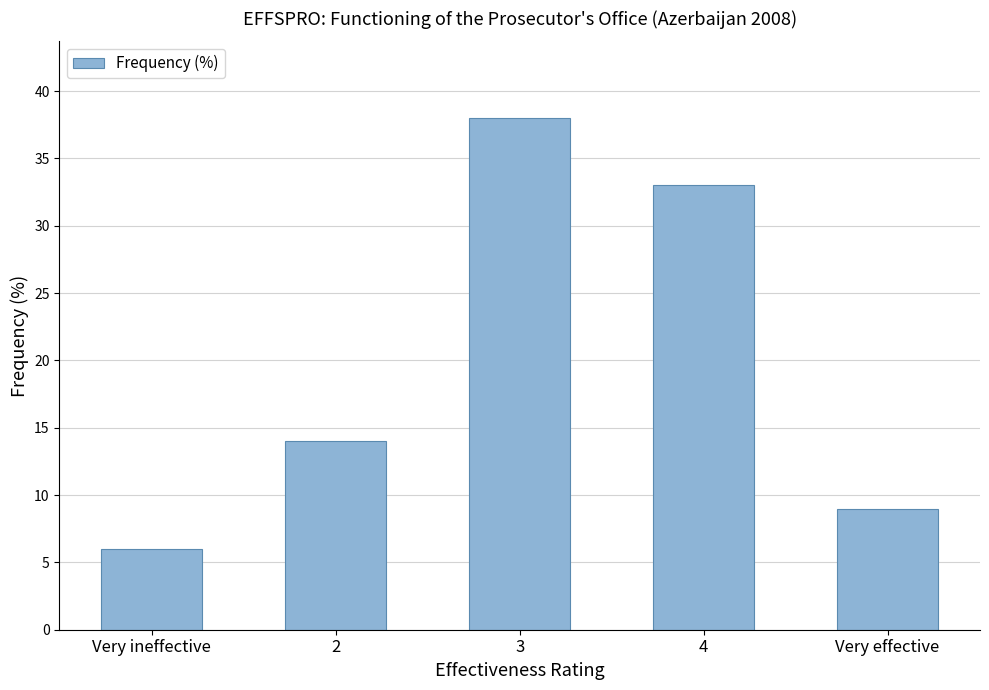

Rank the categories by value from highest to lowest.

3, 4, 2, Very effective, Very ineffective